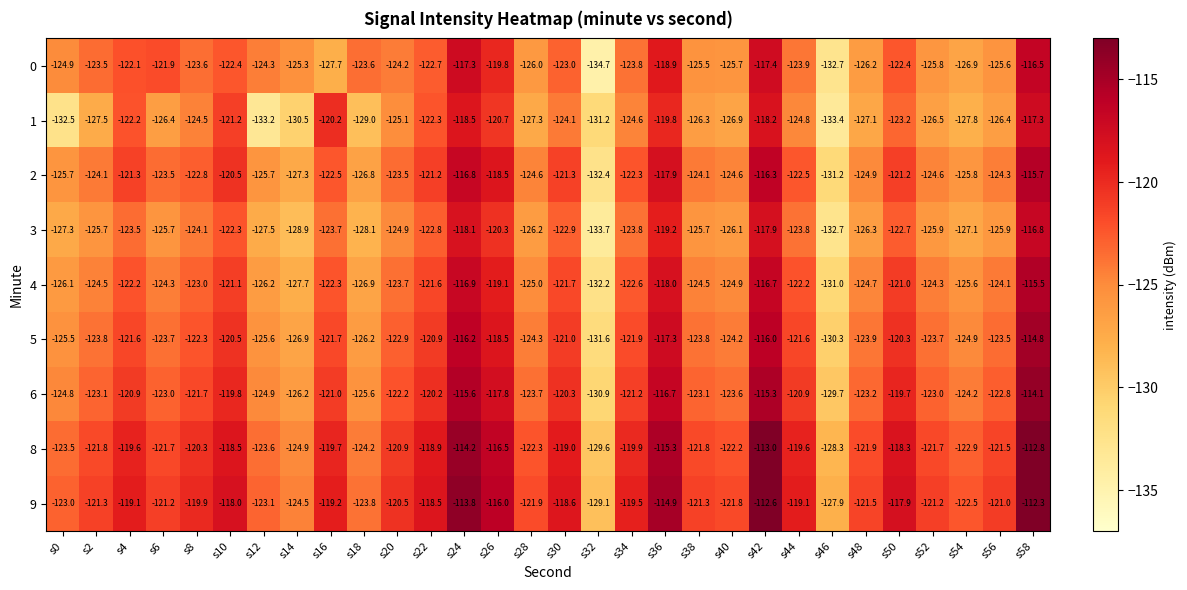

Which series changed the most between s4 and s48?

1